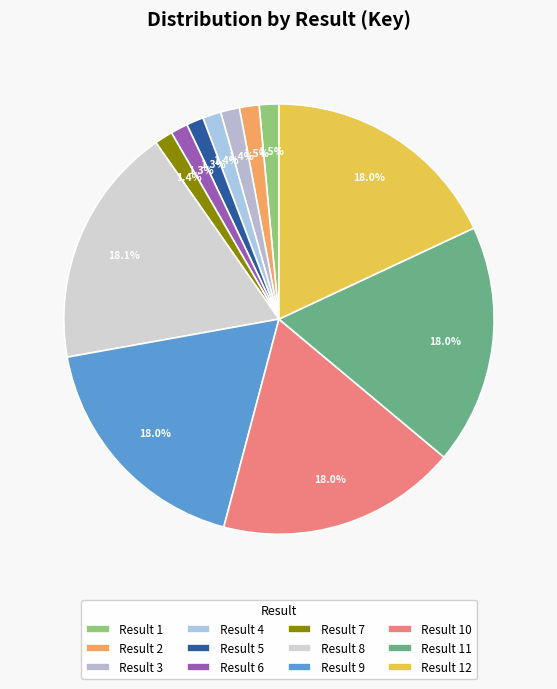

How many segments does this pie chart have?

12